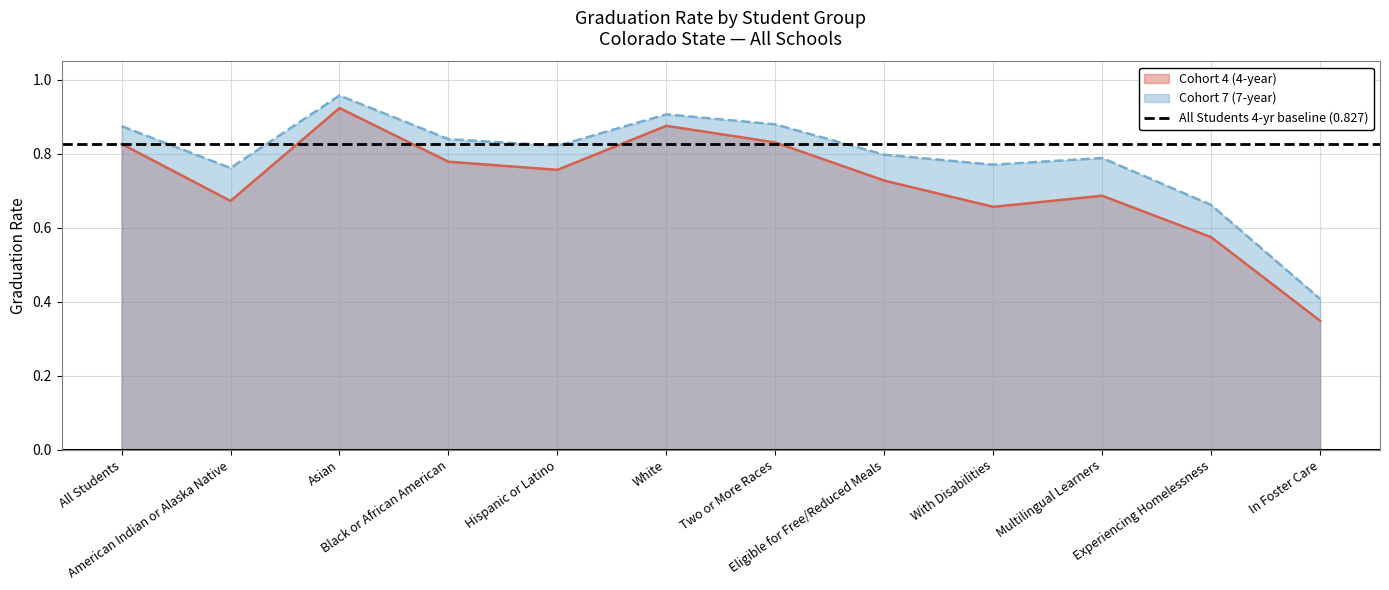

List the series in order of their overall mean, lowest first.

Cohort 4 (4-year), Cohort 7 (7-year)